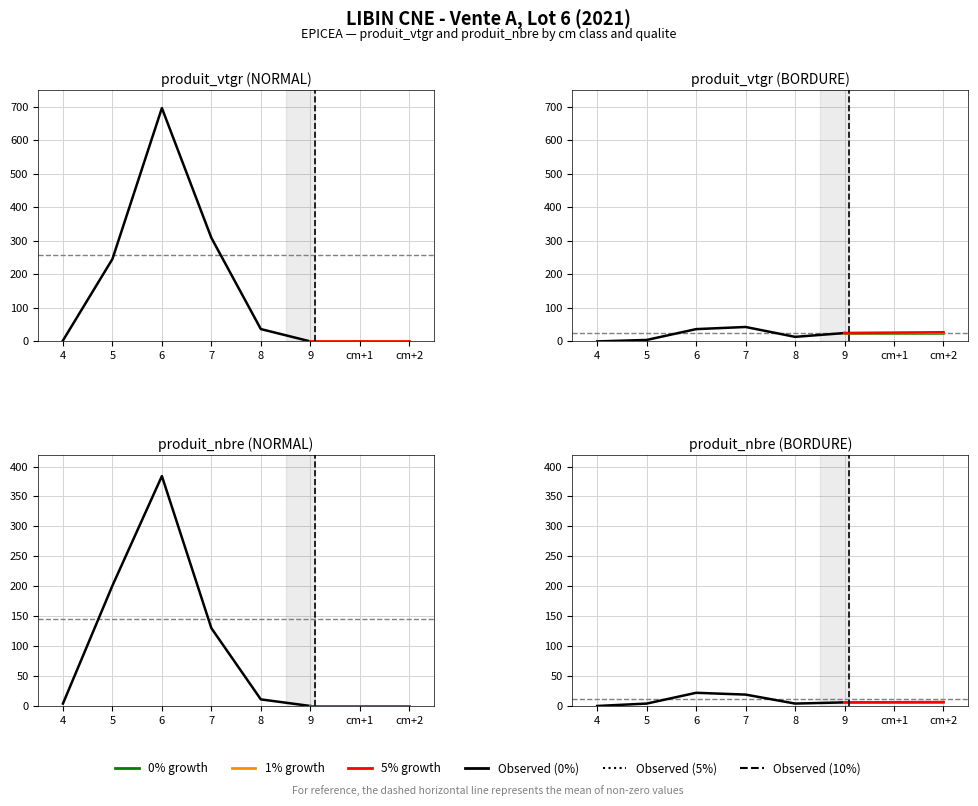

How many lines are shown in the chart?

4